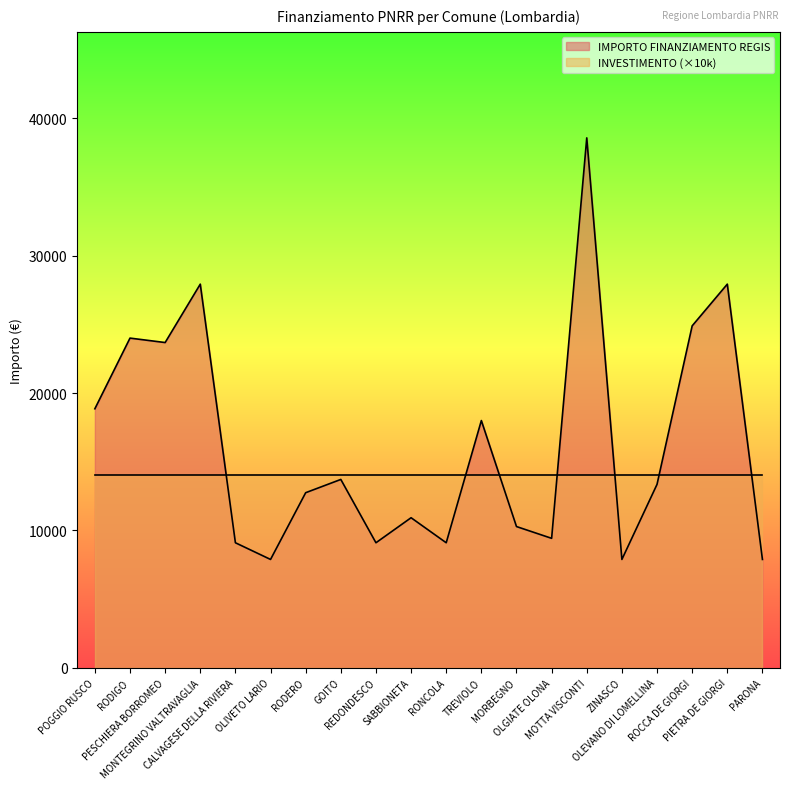

At which category does the data reach its first local peak?

RODIGO